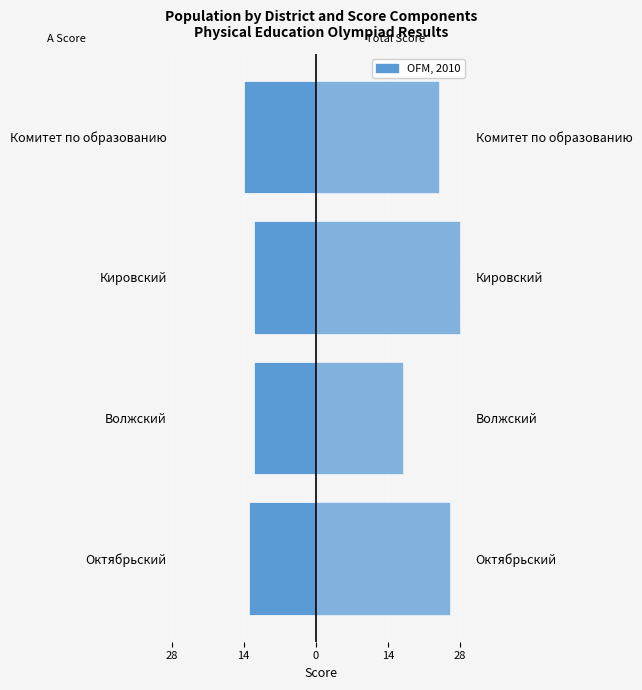

How many data points in Всего max 39 are less than 26?

2